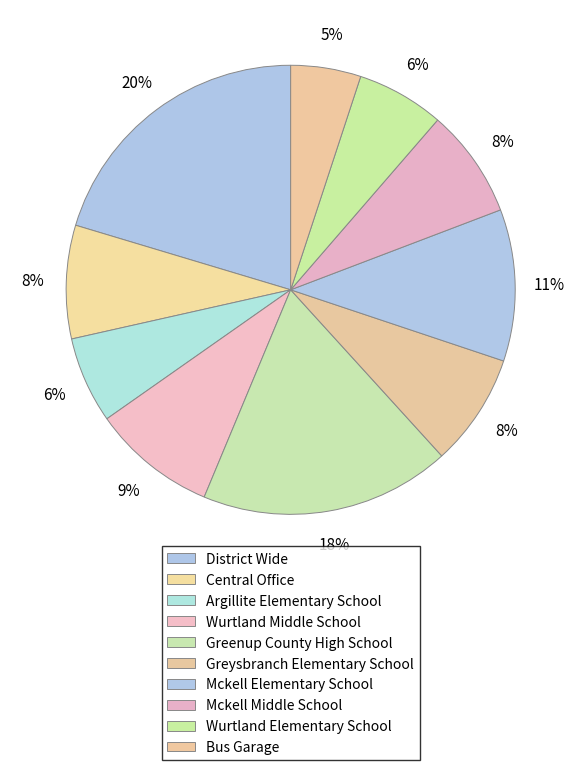

What is the smallest slice in the pie chart?

Bus Garage